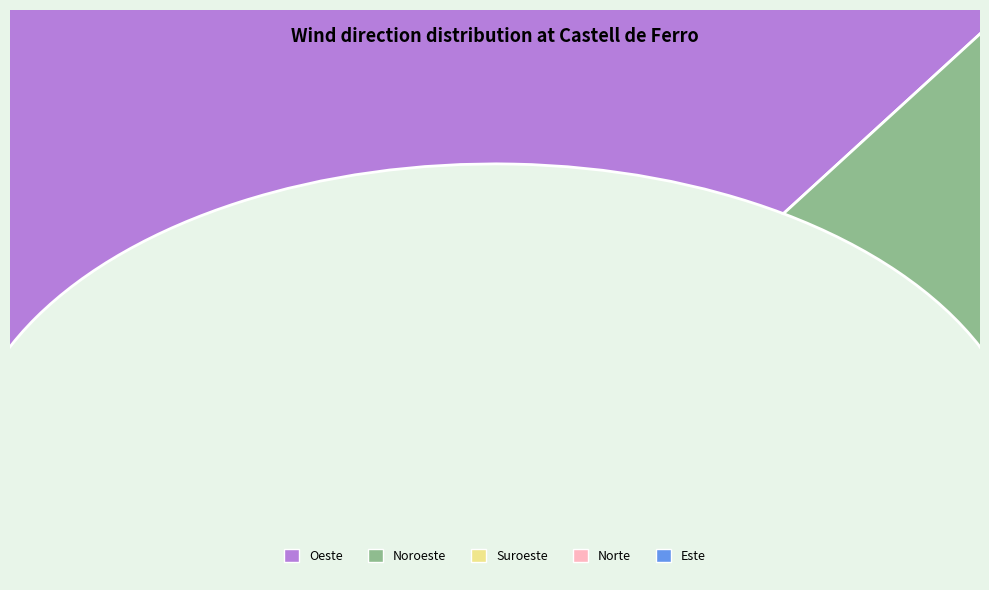

Which slice is the largest?

Oeste